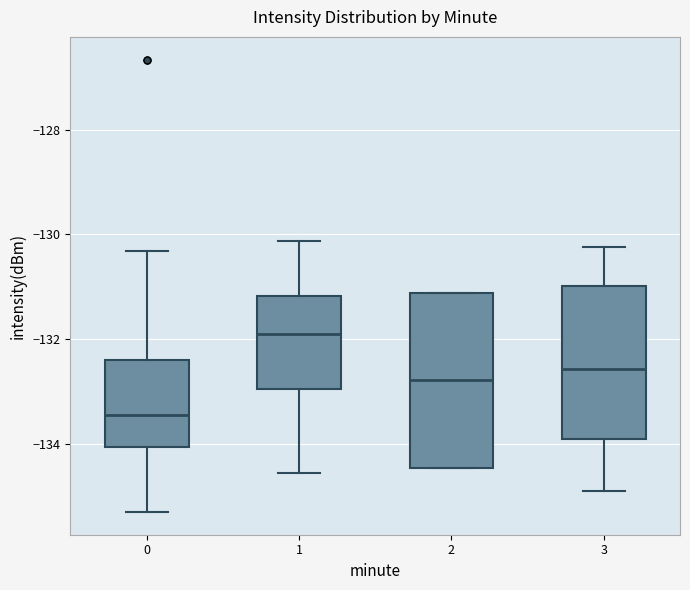

Reading left to right, read every box against the y-axis: the position of its median line, the range the box covers, and the ends of its whiskers. The values are not printed on the chart, so give them approximately, as read against the axis.

0: median -133.4, box -134.0 to -132.4, whiskers -135.4 to -130.4
1: median -131.8, box -133.0 to -131.2, whiskers -134.6 to -130.2
2: median -132.8, box -134.4 to -131.2, whiskers -134.4 to -131.2
3: median -132.6, box -134.0 to -131.0, whiskers -135.0 to -130.2